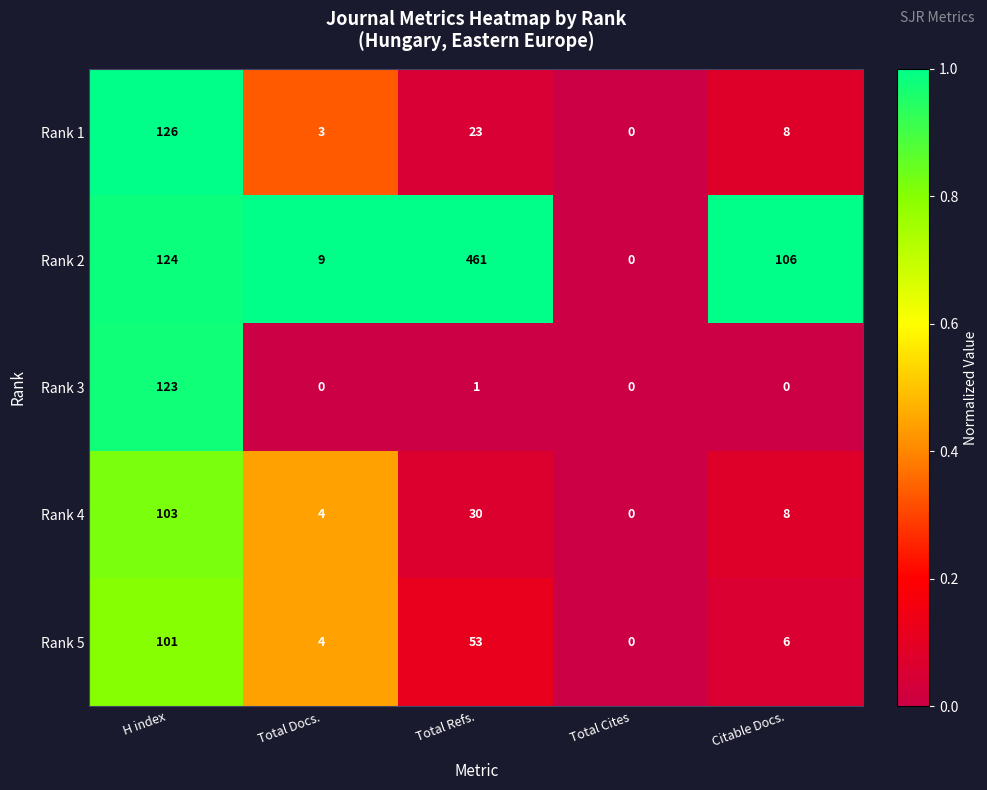

Which label corresponds to the largest value in the chart?

Total Refs.